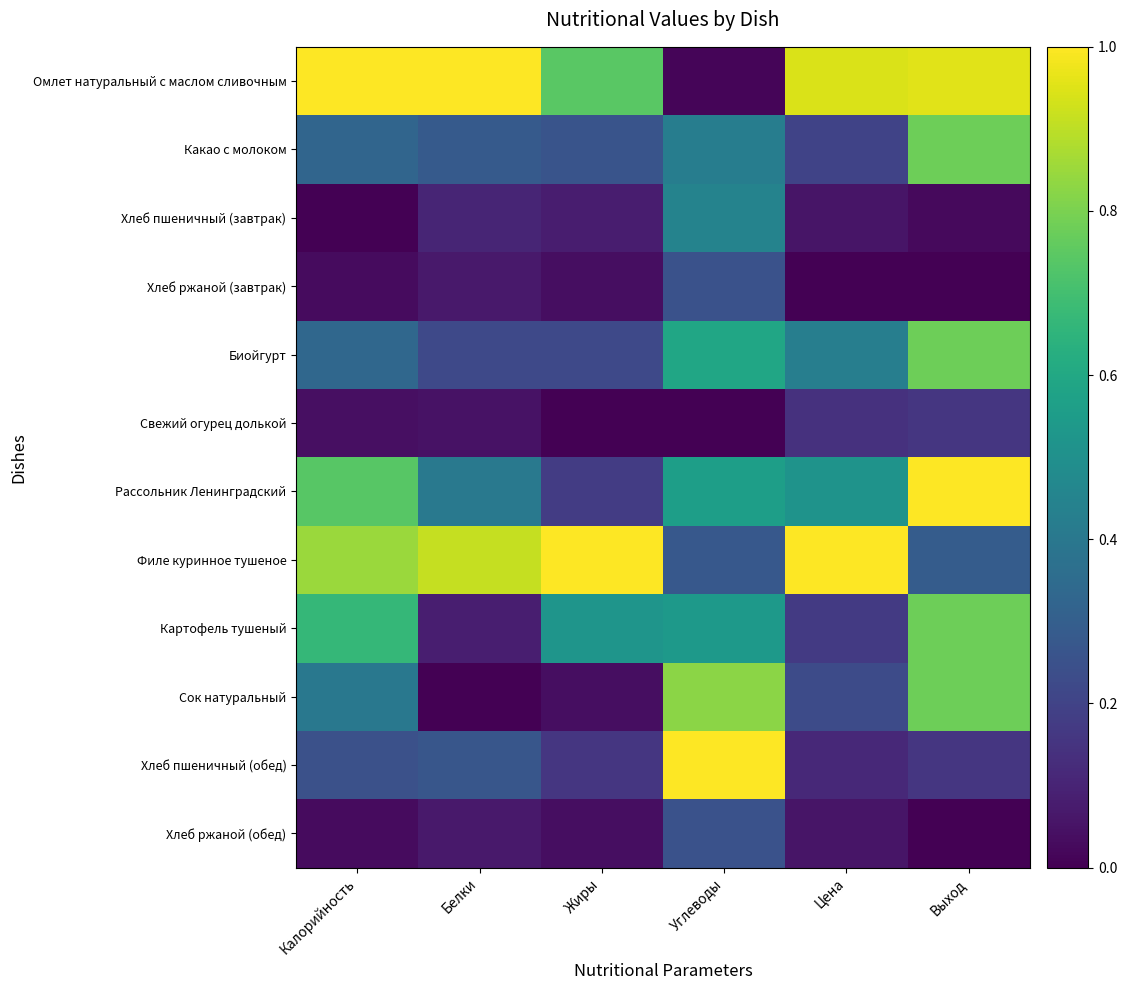

At how many categories does at least one series exceed 0?

6